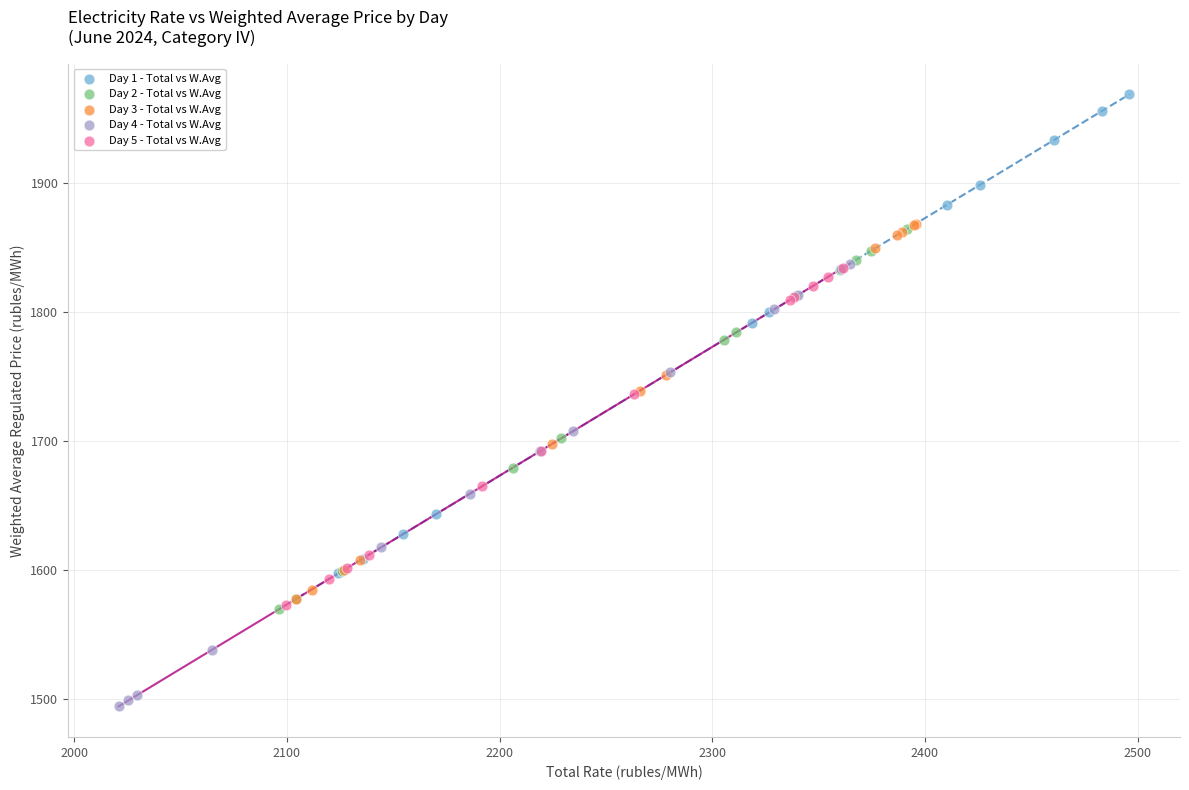

Which series contains the lowest Y value?

Day 4 - Total vs W.Avg